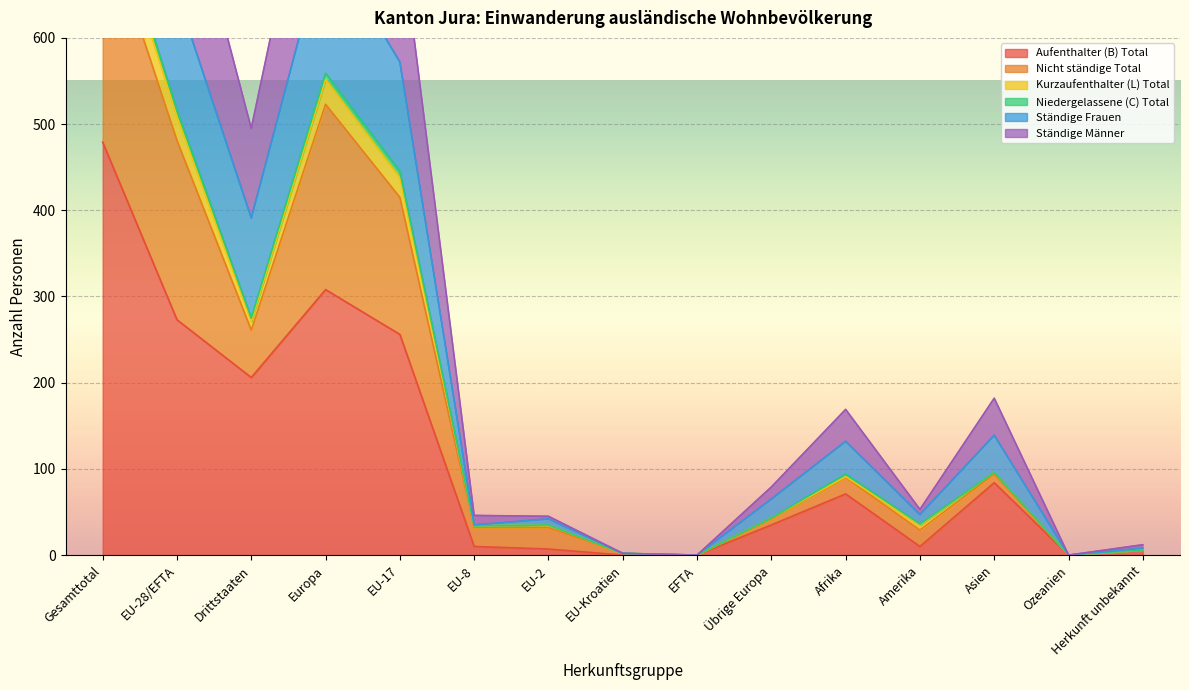

What is the value of the Aufenthalter (B) Total point at the 3rd from the left?

206